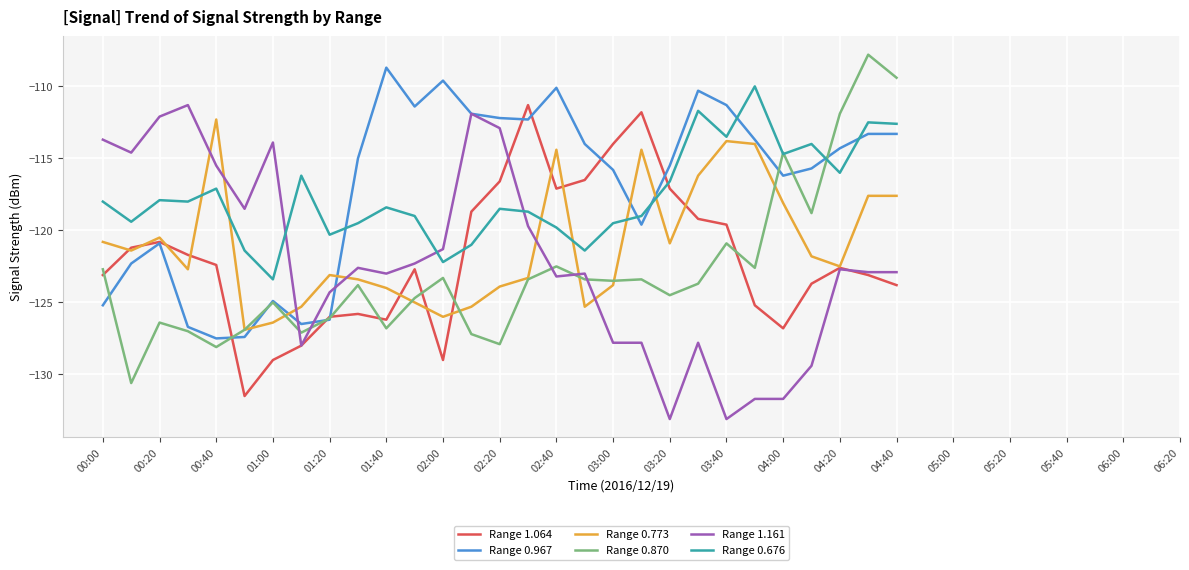

What is the greatest value displayed?

-107.8